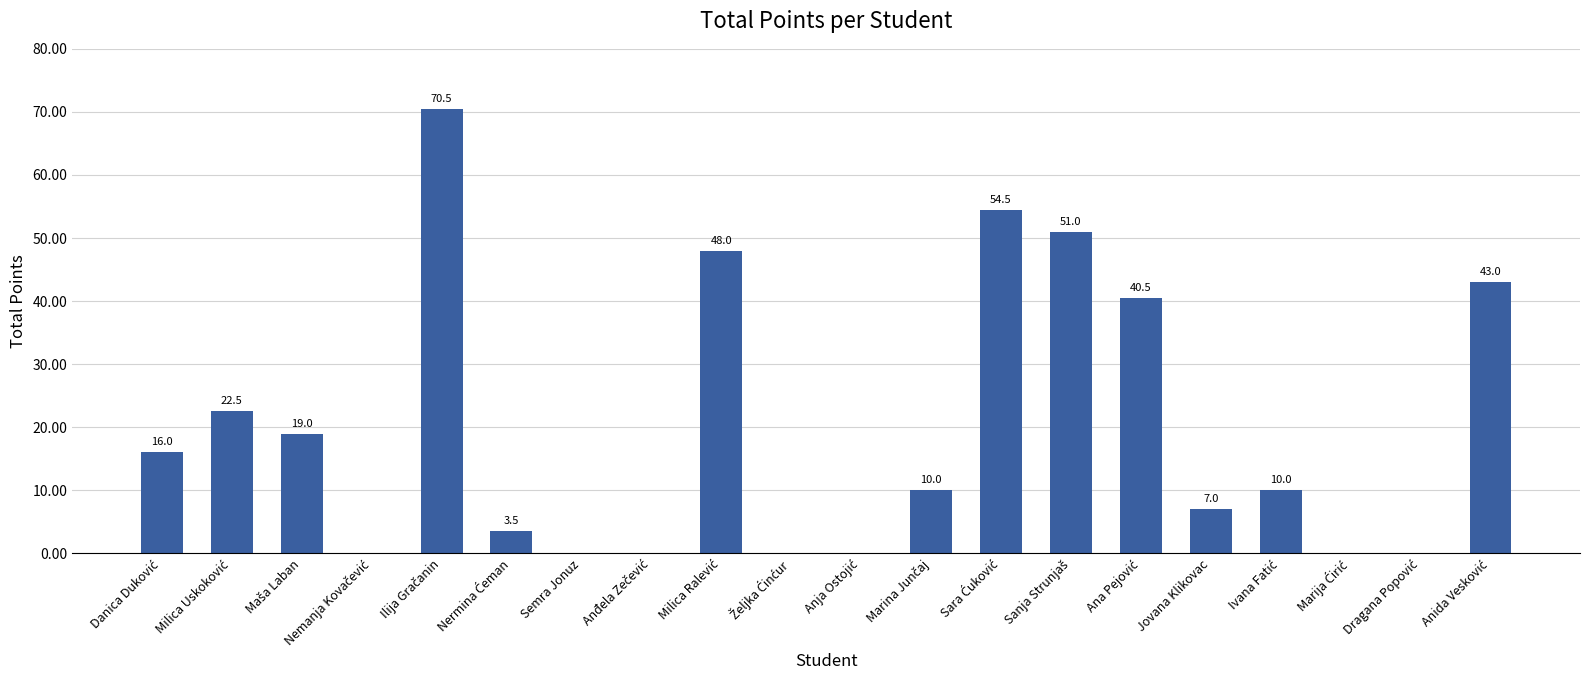

What is the maximum value shown in the chart?

70.5